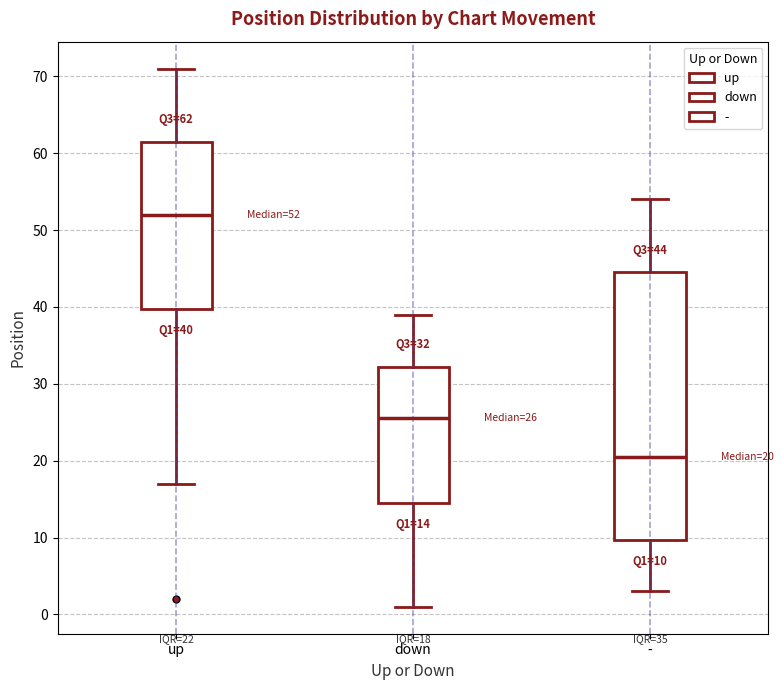

Which box has the highest median line?

up